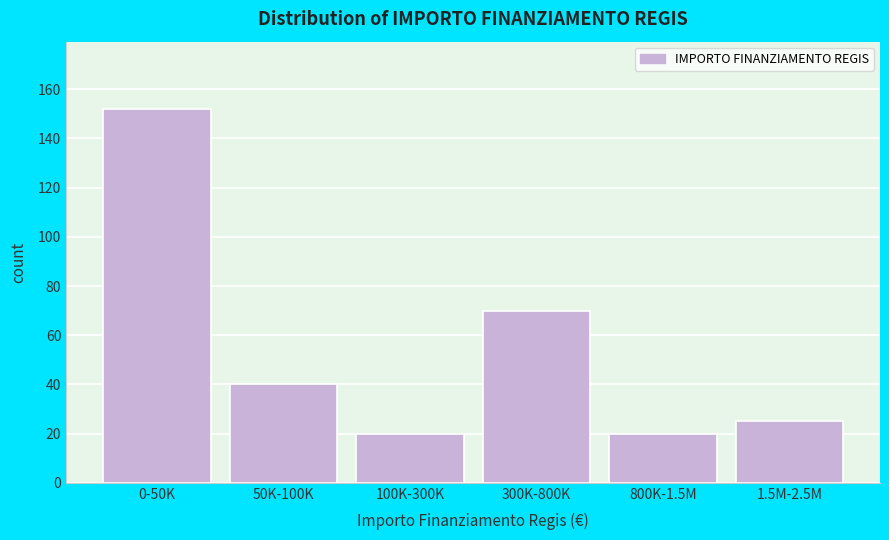

Reading left to right, extract all data points from this chart.

152	40	20	70	20	25